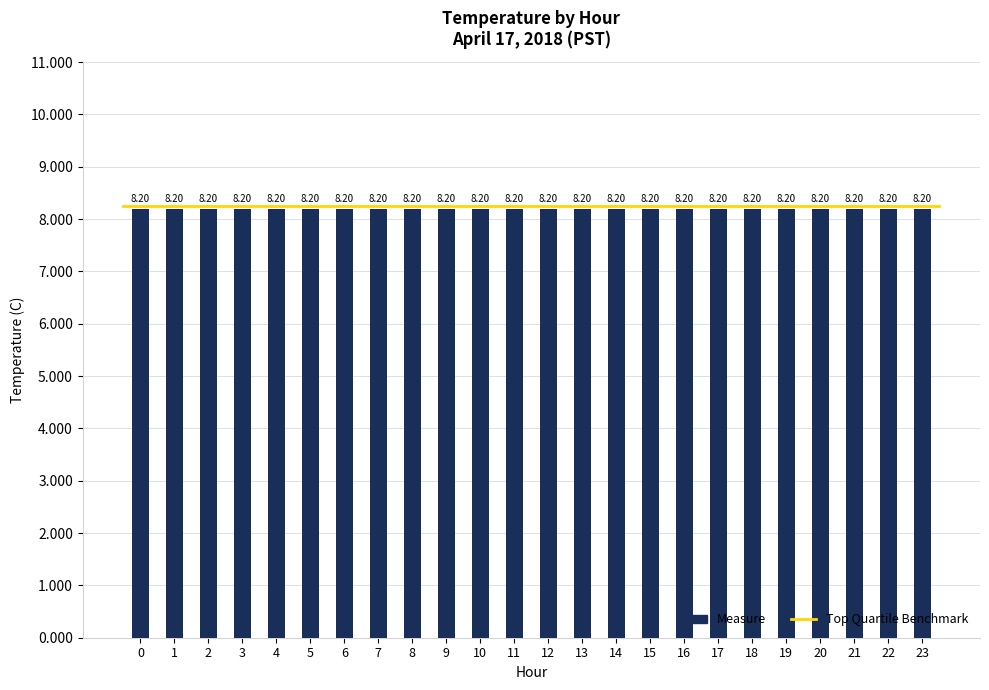

Count the number of data series in this chart.

2